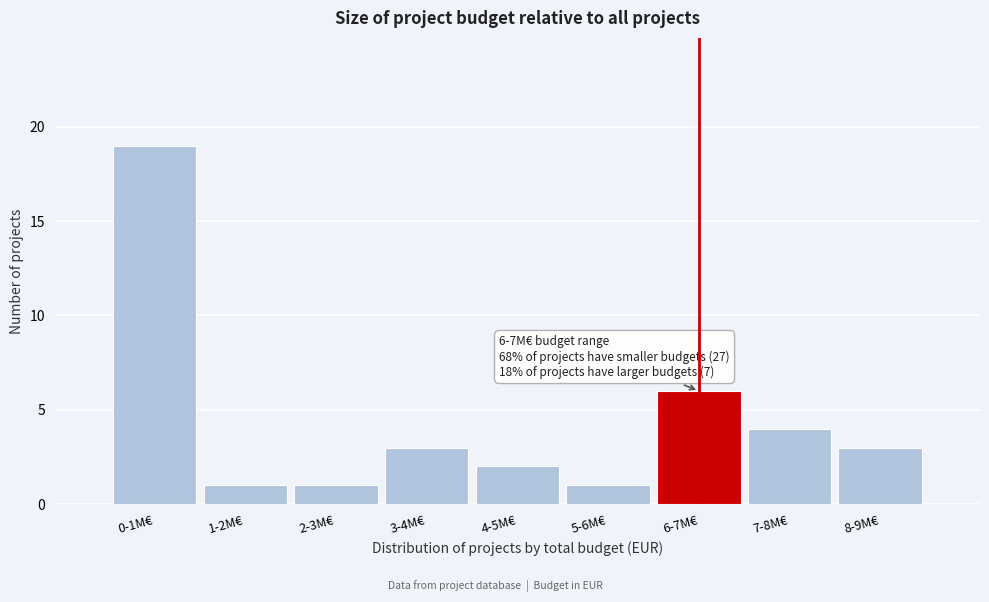

Reading left to right, what are all the values shown in this chart?

19	1	1	3	2	1	6	4	3